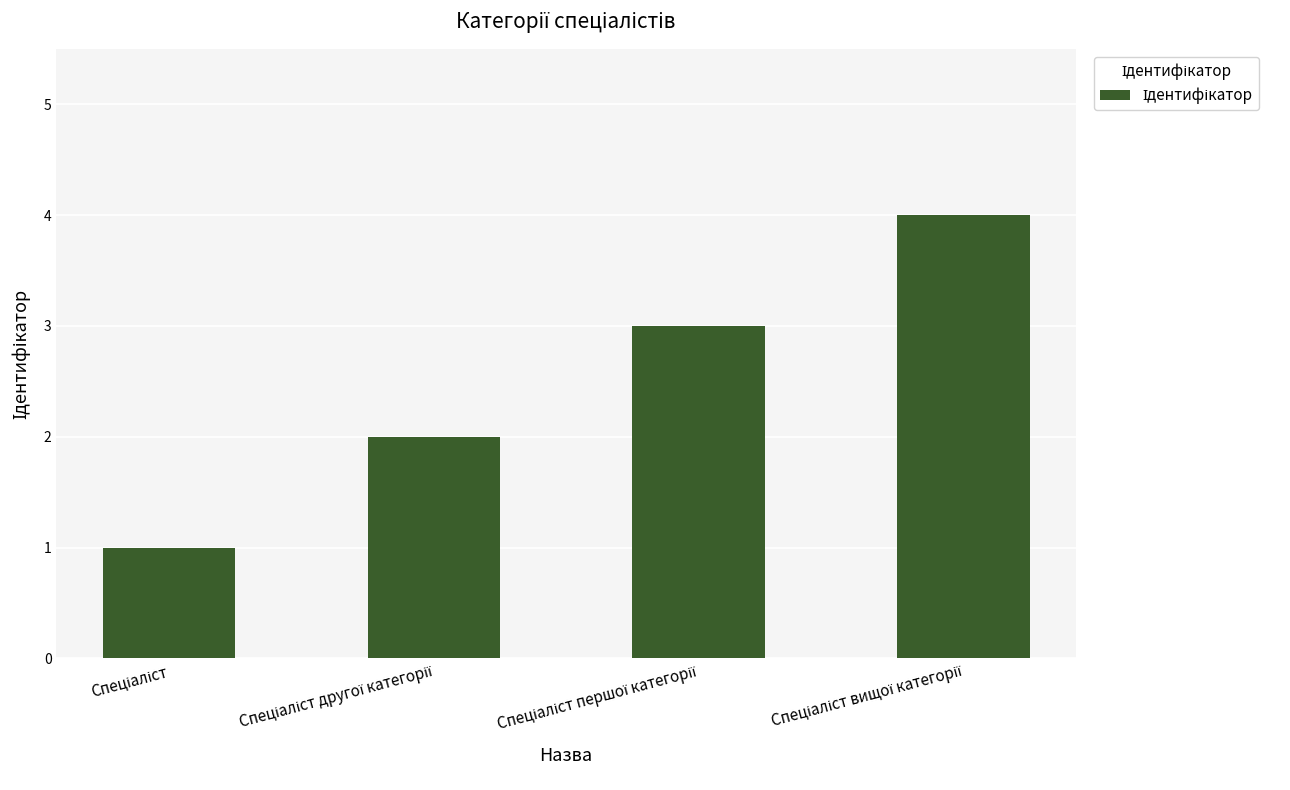

What is the maximum value shown in the chart?

4